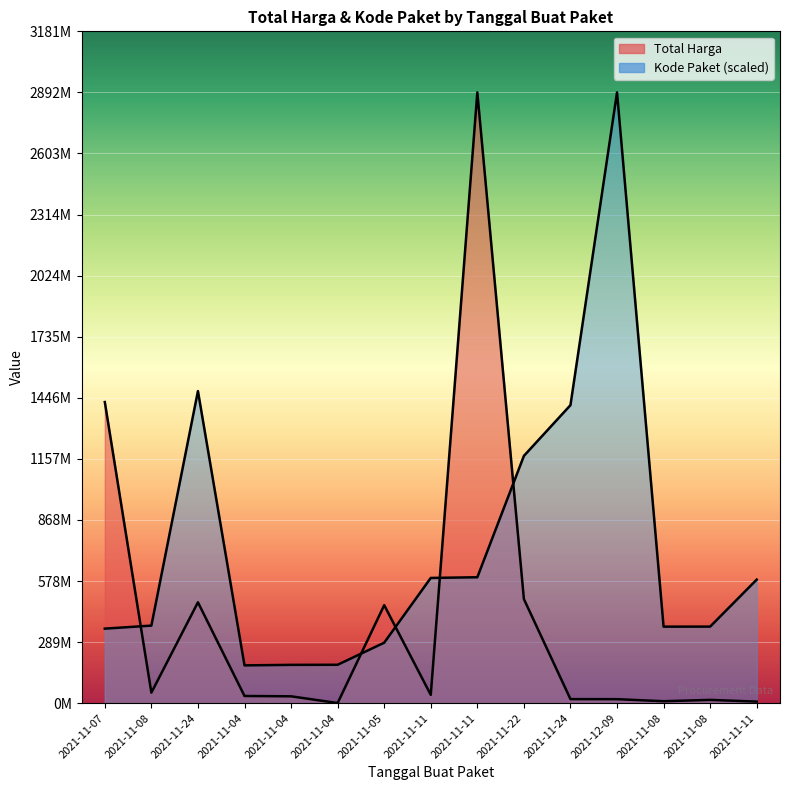

What is the label of the 9th point from the right?

2021-11-05